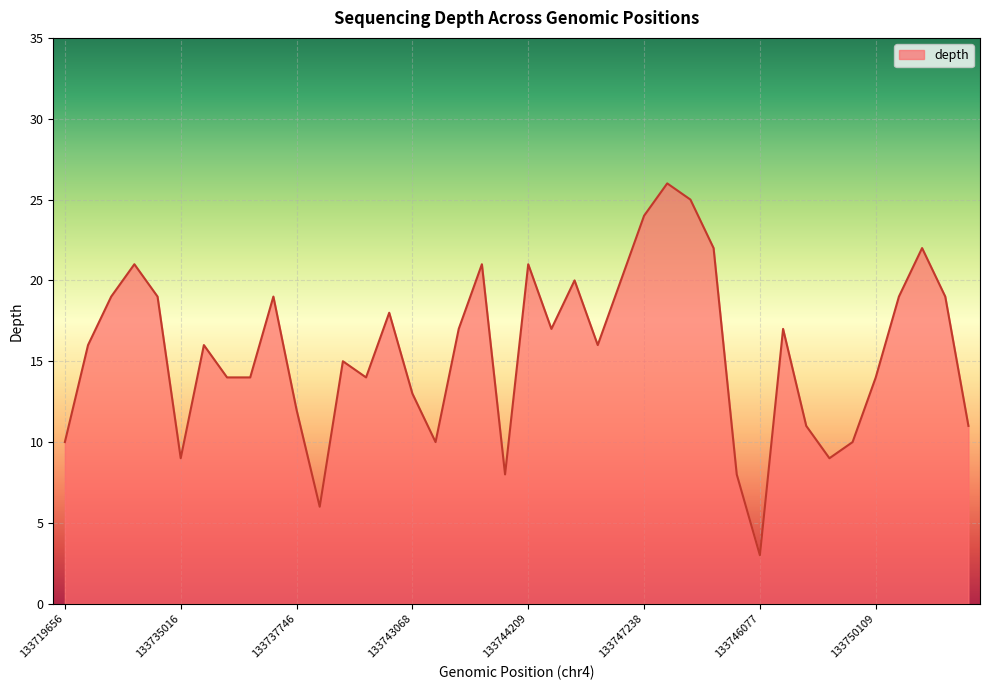

What is the difference between the maximum and minimum values?

23